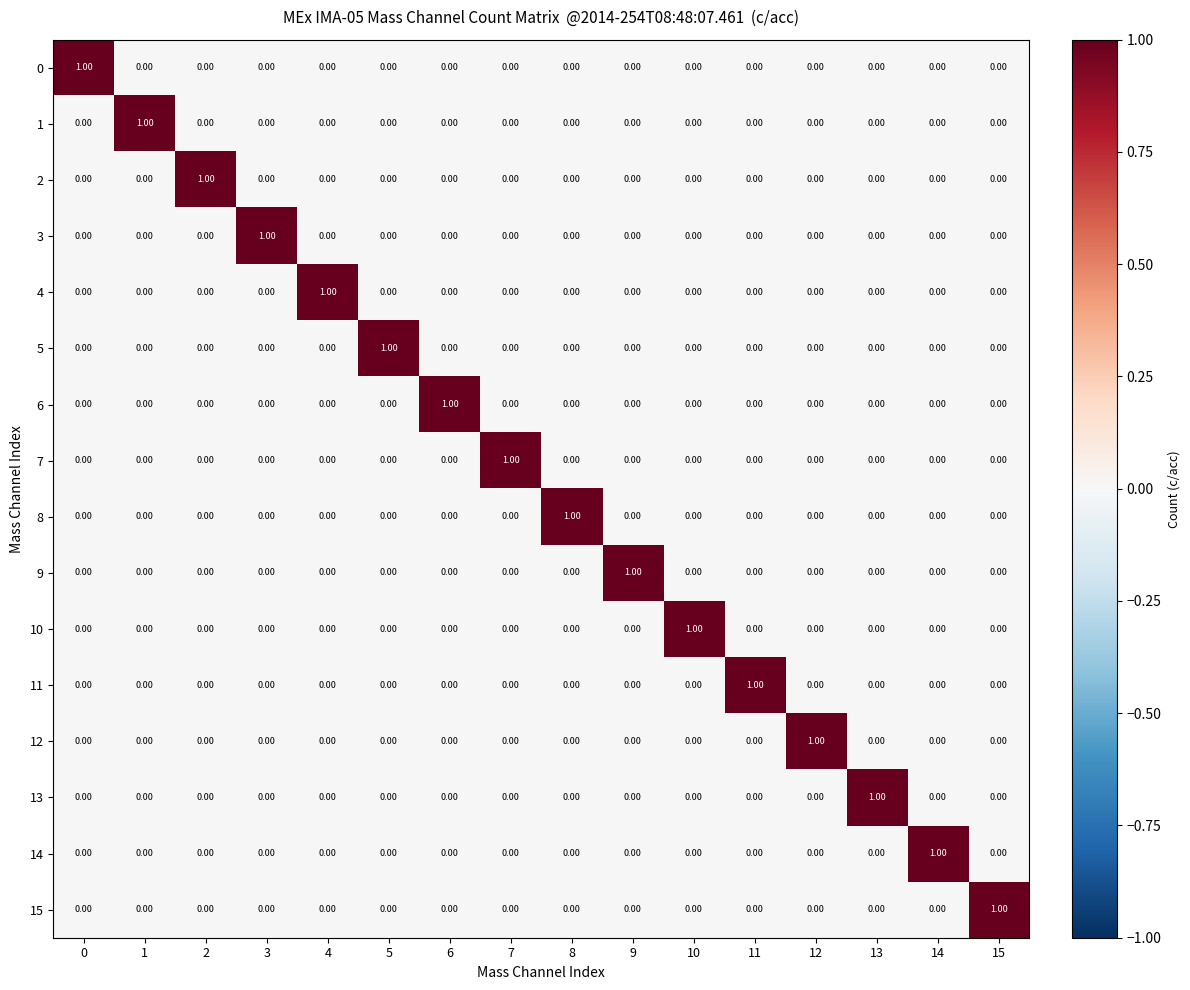

At how many categories does at least one series exceed 0?

16